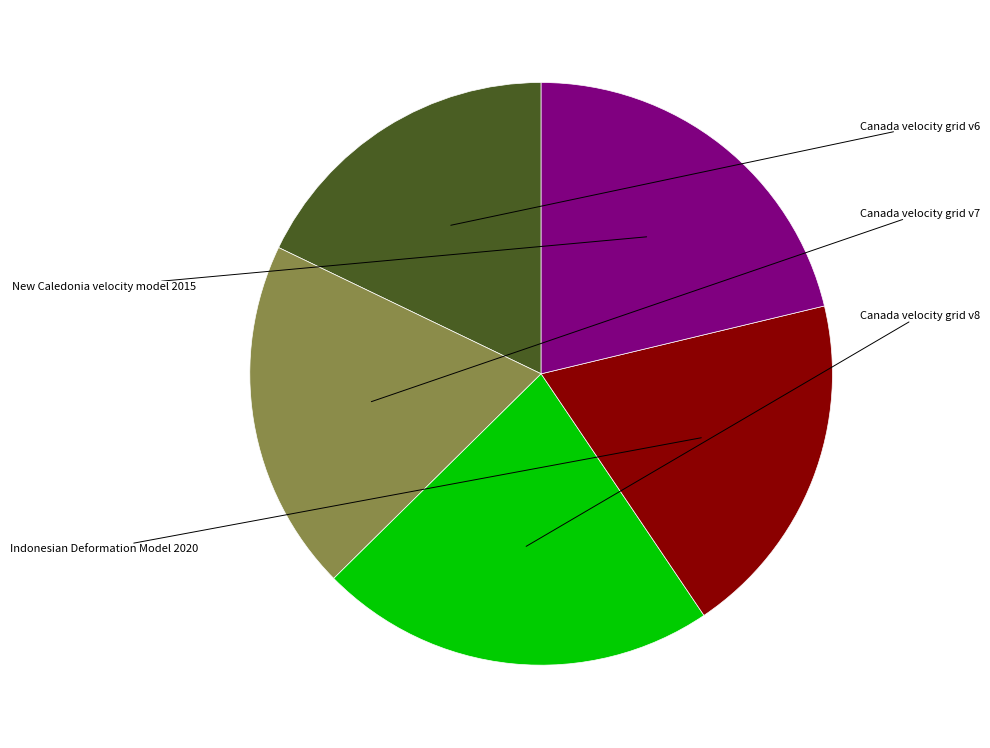

How many segments does this pie chart have?

5